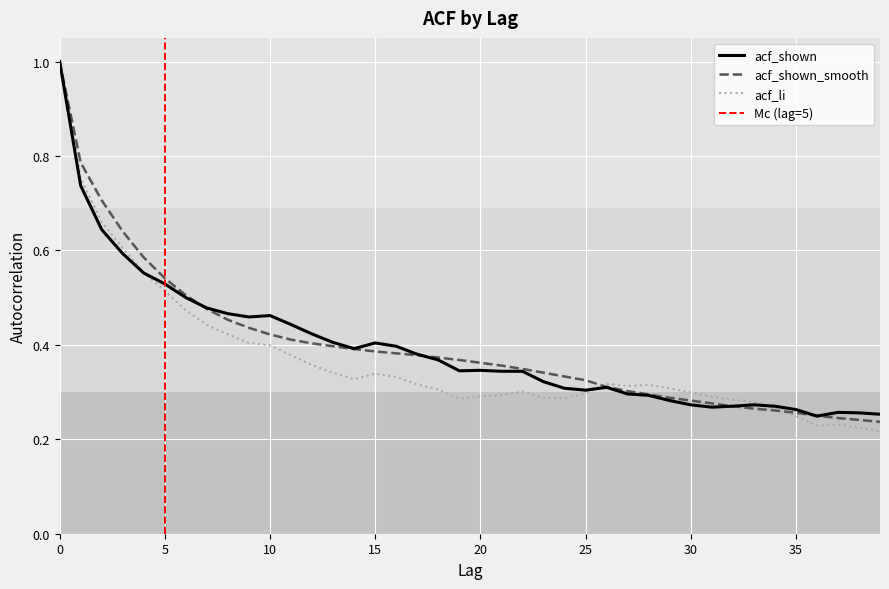

After their last crossing, which series has the higher values: acf_shown_smooth or acf_li?

acf_shown_smooth